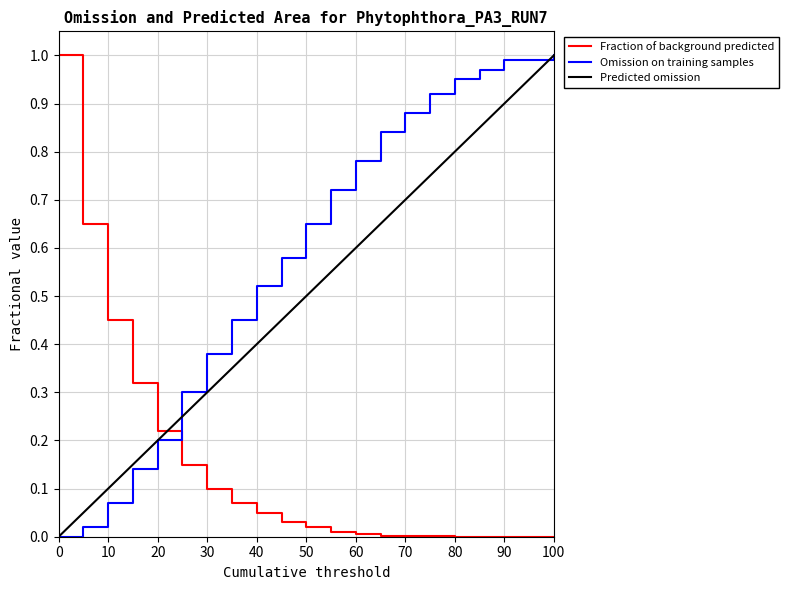

True or false: Predicted omission and Fraction of background predicted cross at least once.

True